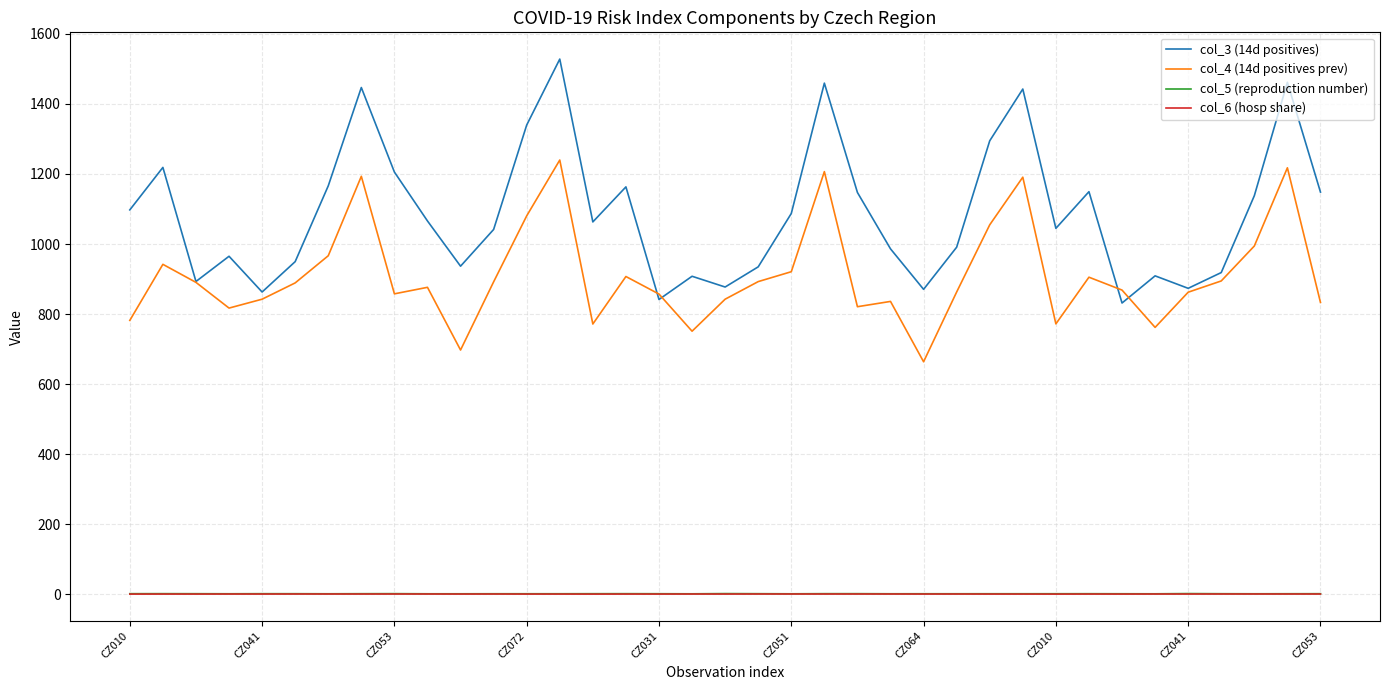

Which series has the largest total across all categories?

col_3 (14d positives)